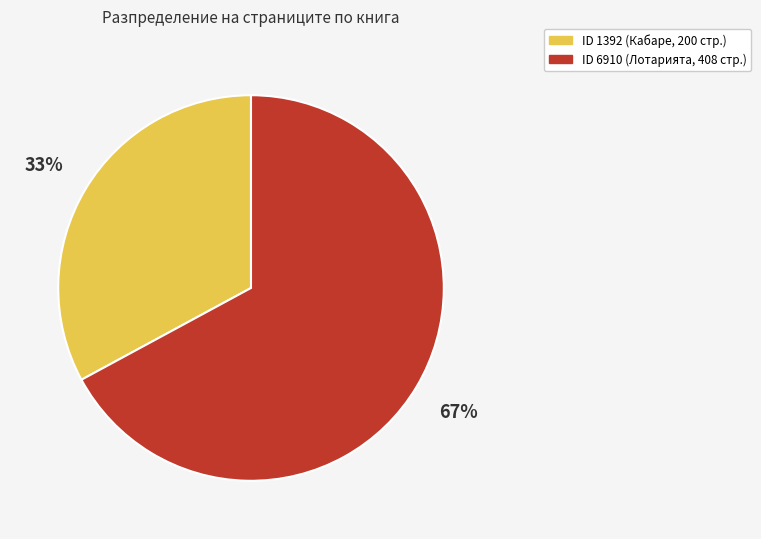

Is there any slice that represents more than half of the pie?

Yes